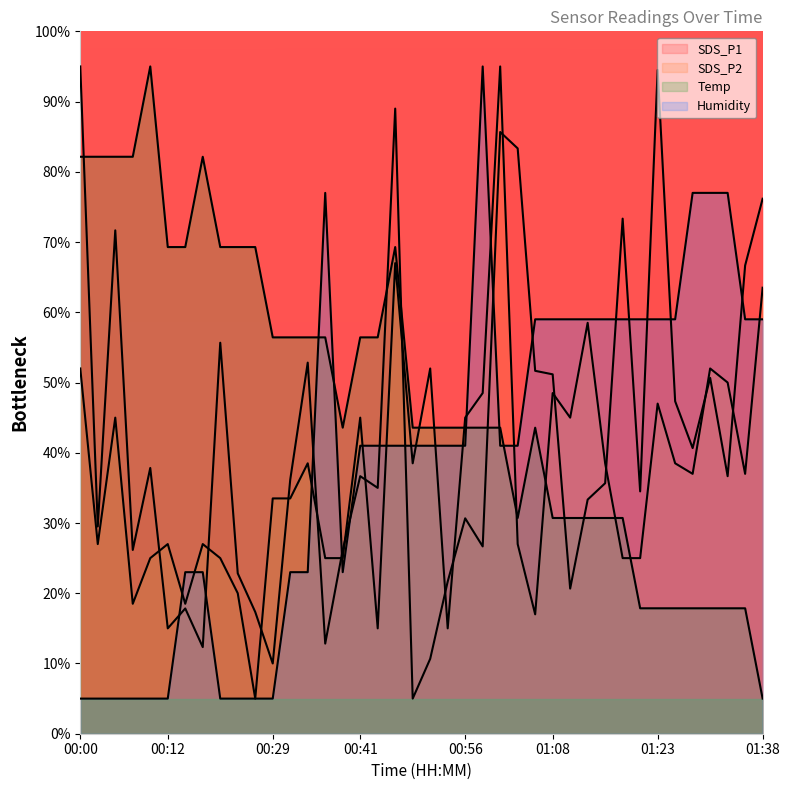

What is the difference between the highest and lowest values at 00:59?

68.3